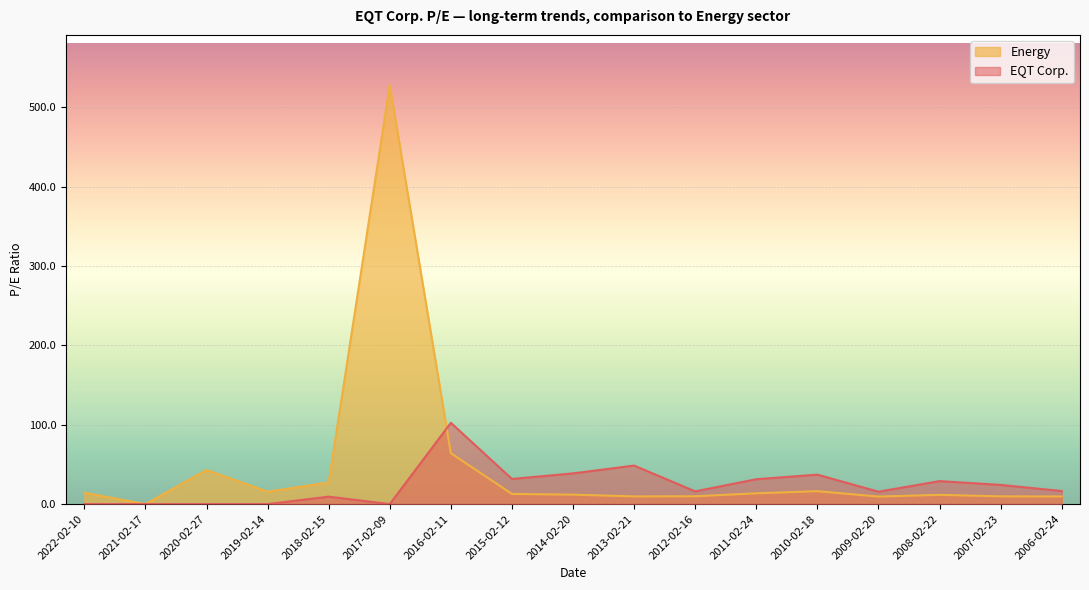

How many lines are shown in the chart?

2